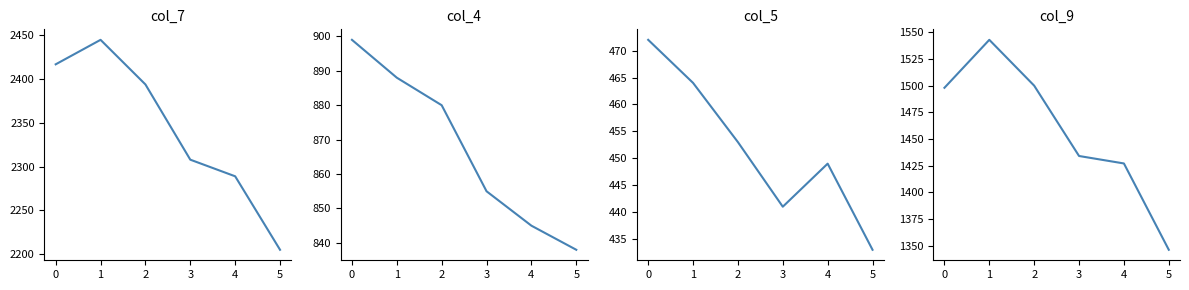

Rank the series at 3 from highest to lowest value.

col_7, col_9, col_4, col_5